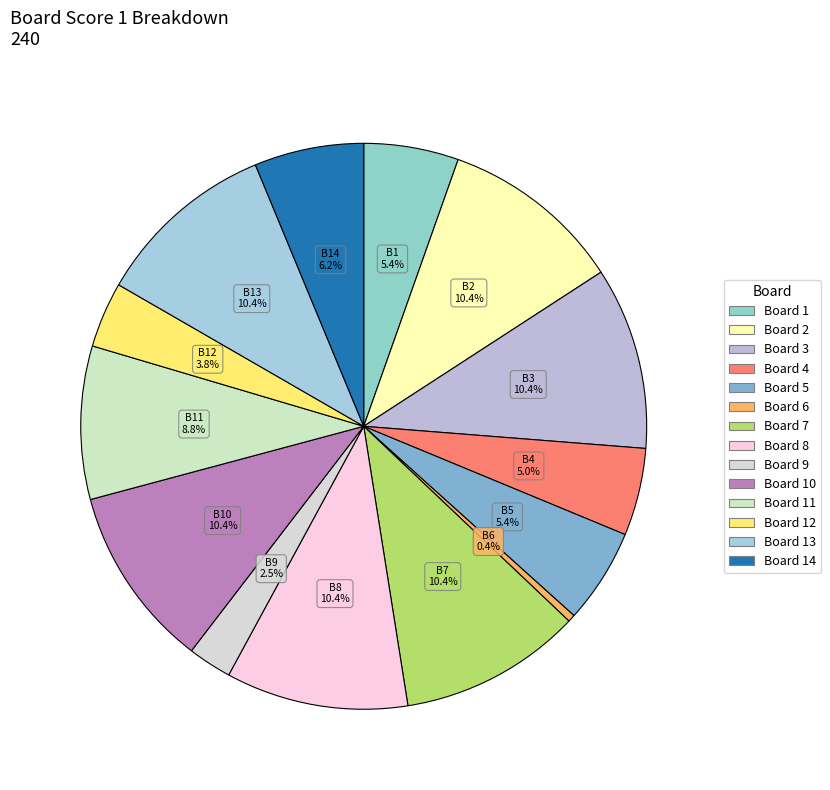

How many slices are in this pie chart?

14